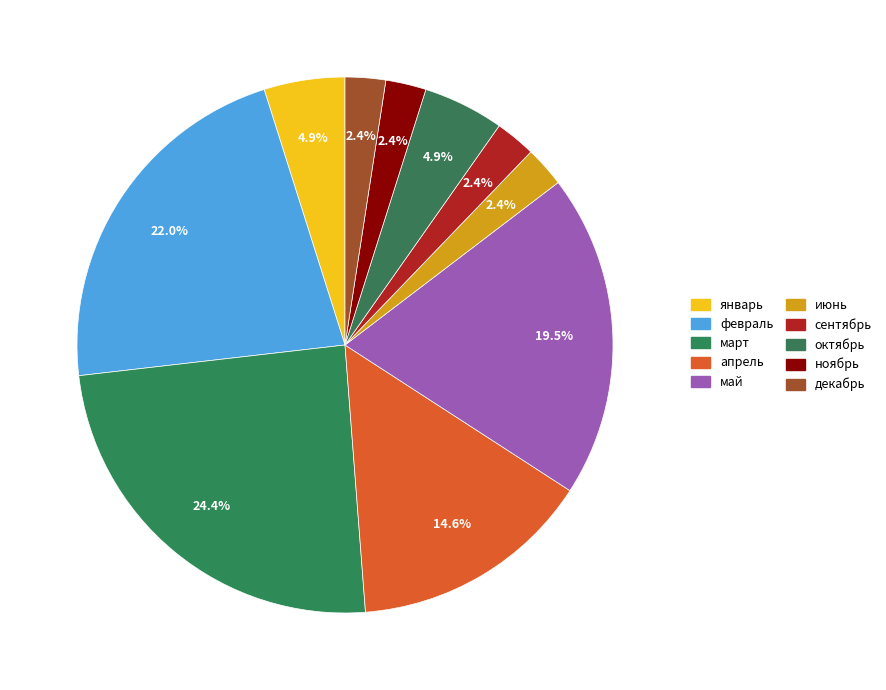

Which has a higher value, октябрь or ноябрь?

октябрь